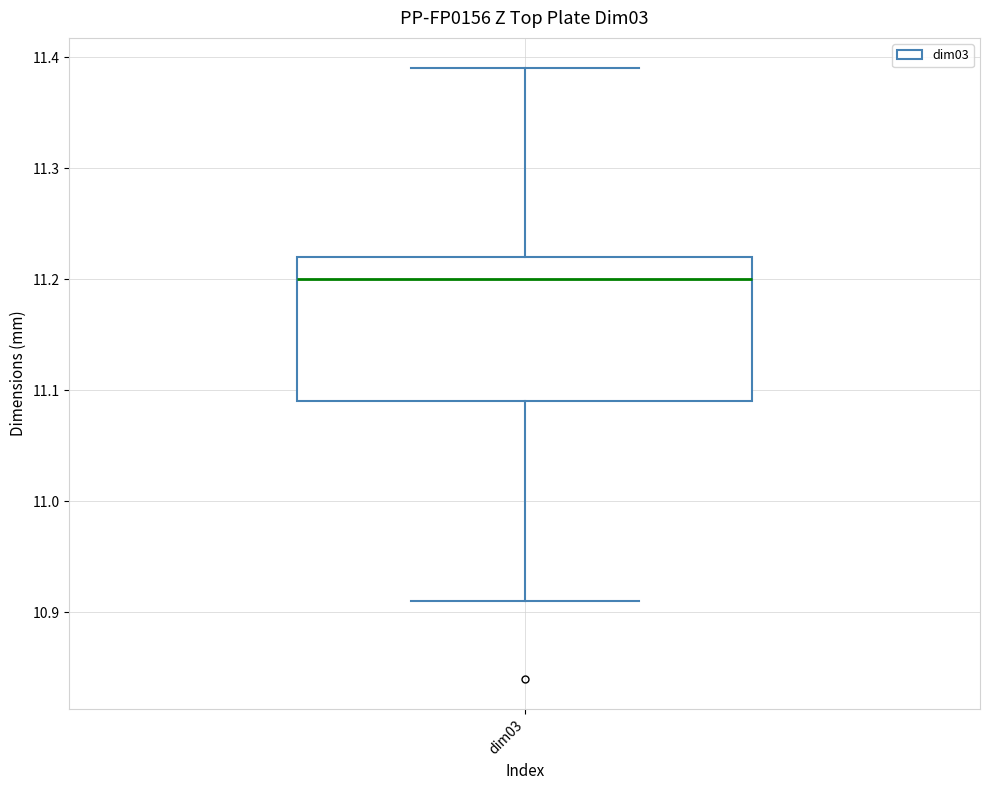

Read this box plot against the y-axis: the position of the median line, the range covered by the box, and the ends of both whiskers. The values are not printed on the chart, so give them approximately, as read against the axis.

median 11.20, box 11.09 to 11.22, whiskers 10.91 to 11.39